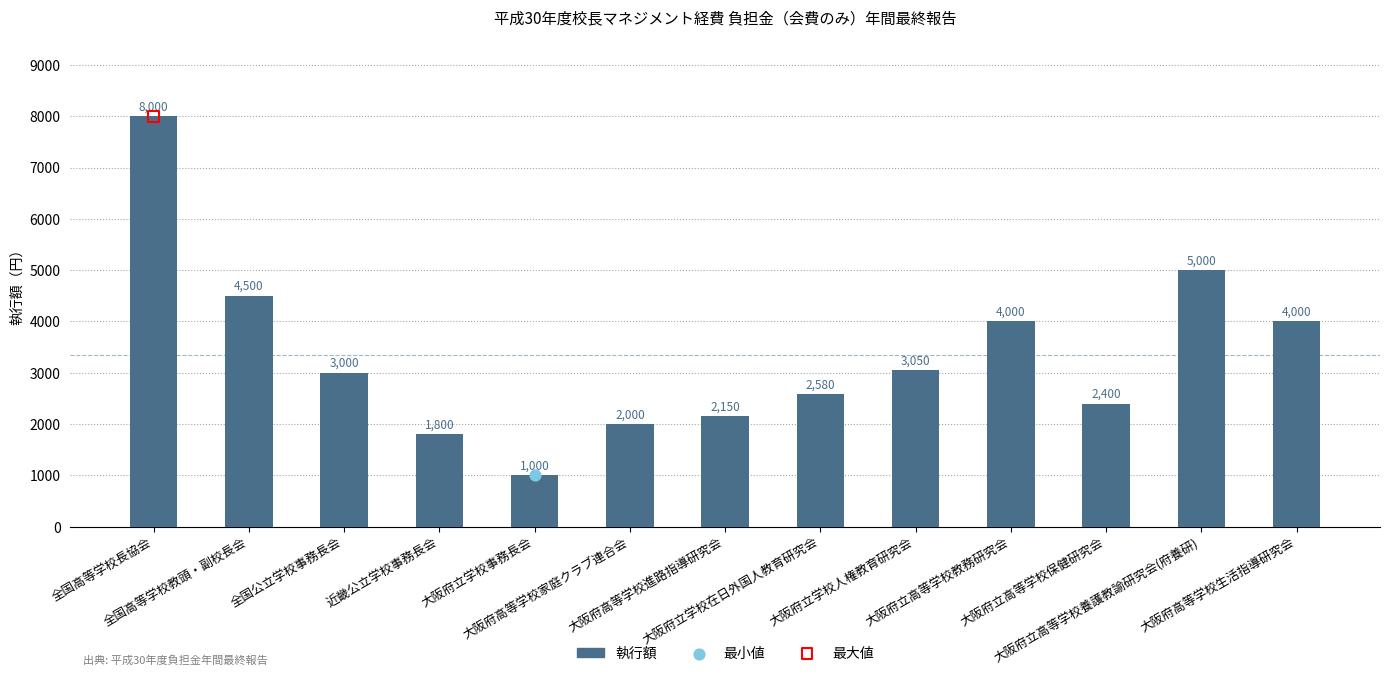

Between 大阪府立高等学校保健研究会 and 近畿公立学校事務長会, which is larger?

大阪府立高等学校保健研究会